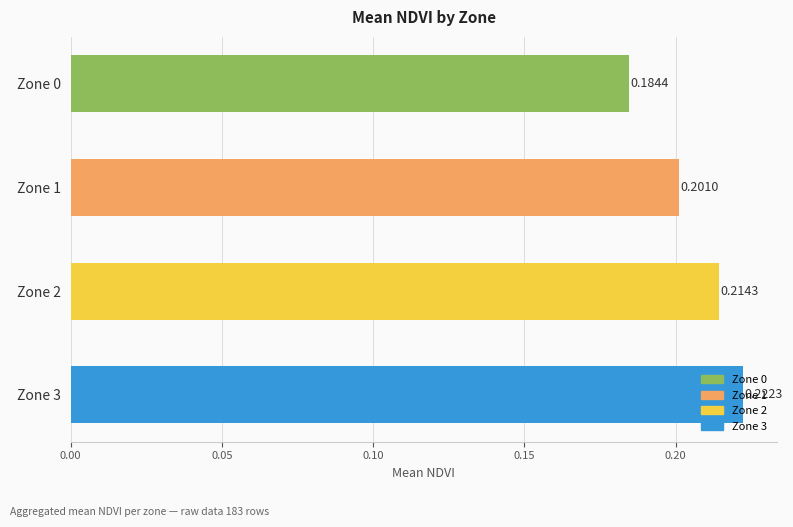

How many bars are there in total?

4